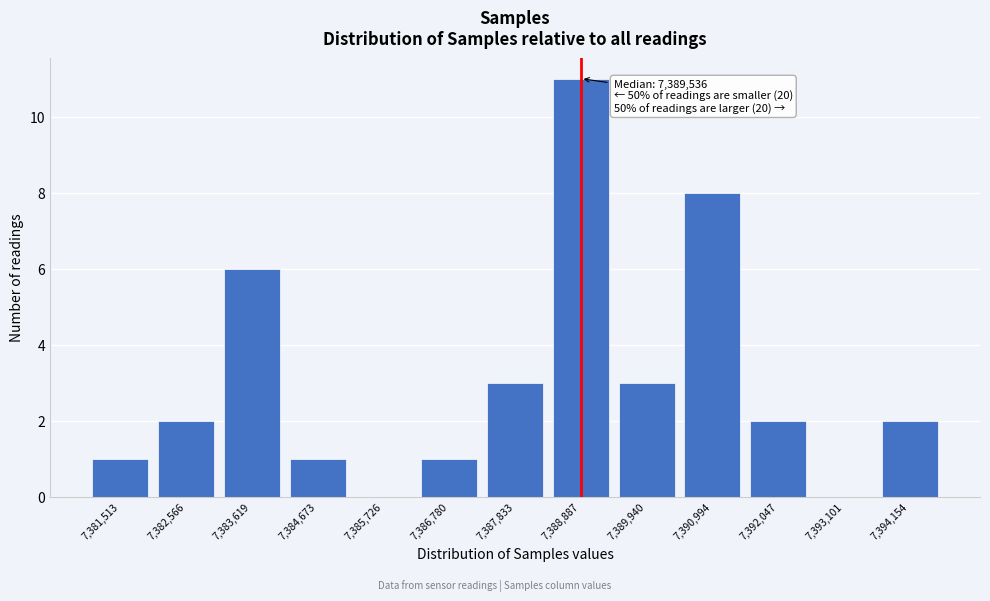

Reading left to right, transcribe all the data shown in this chart.

7,381,513=1	7,382,566=2	7,383,619=6	7,384,673=1	7,385,726=0	7,386,780=1	7,387,833=3	7,388,887=11	7,389,940=3	7,390,994=8	7,392,047=2	7,393,101=0	7,394,154=2